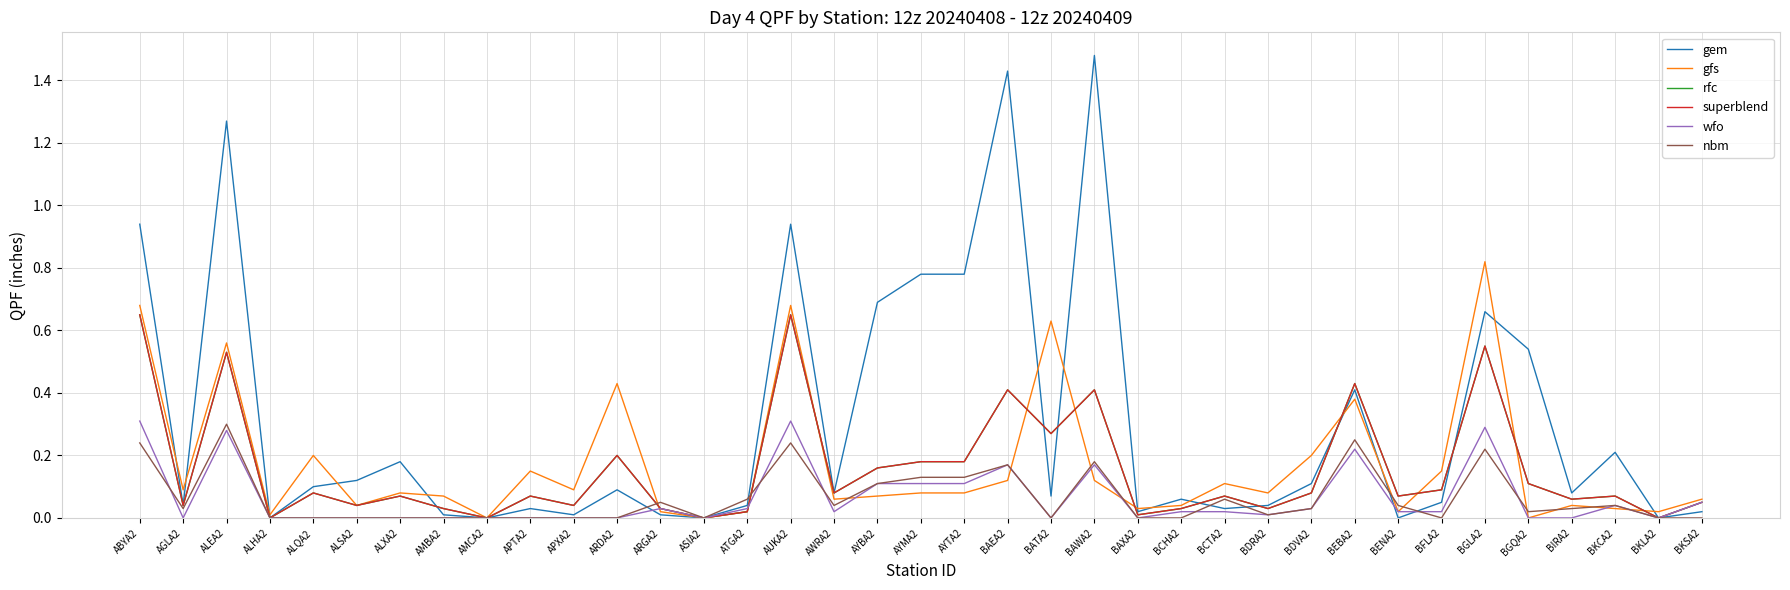

Where is rfc nearest to the value 0?

ALHA2